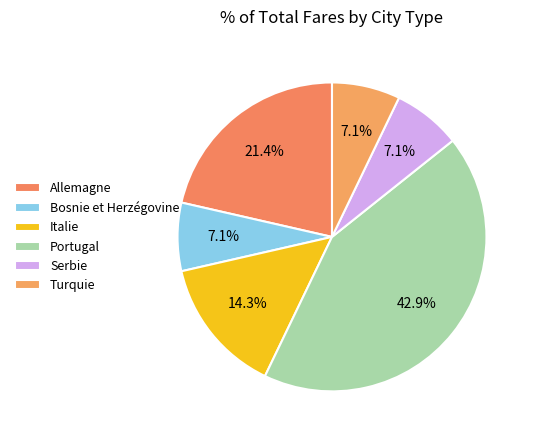

What is the ratio of the value at Italie to the value at Serbie?

2.0